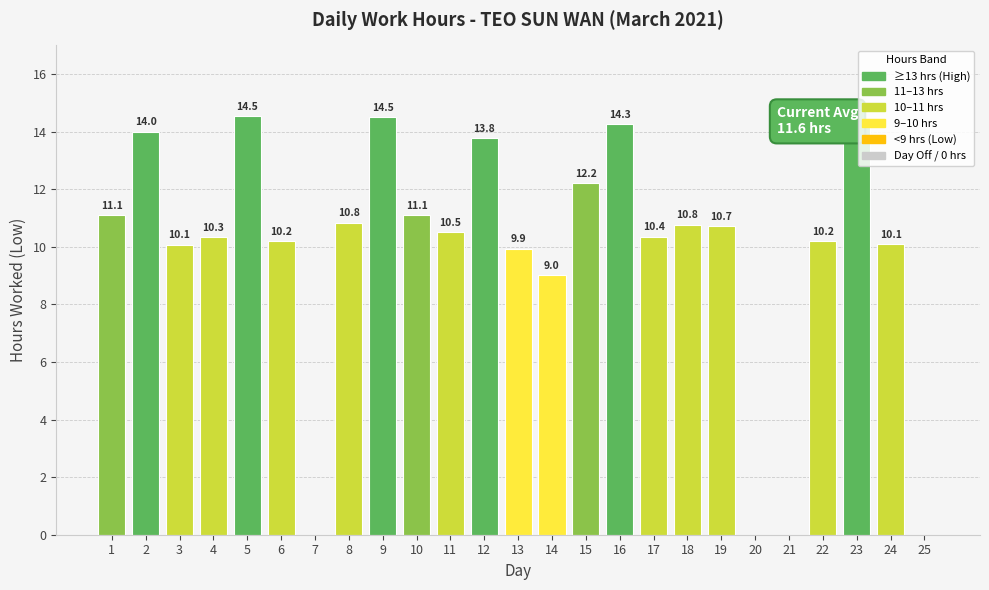

Reading right to left, what are all the values shown in this chart?

0.0	10.1	14.5	10.2	0.0	0.0	10.7	10.8	10.4	14.3	12.2	9.0	9.9	13.8	10.5	11.1	14.5	10.8	0.0	10.2	14.5	10.3	10.1	14.0	11.1